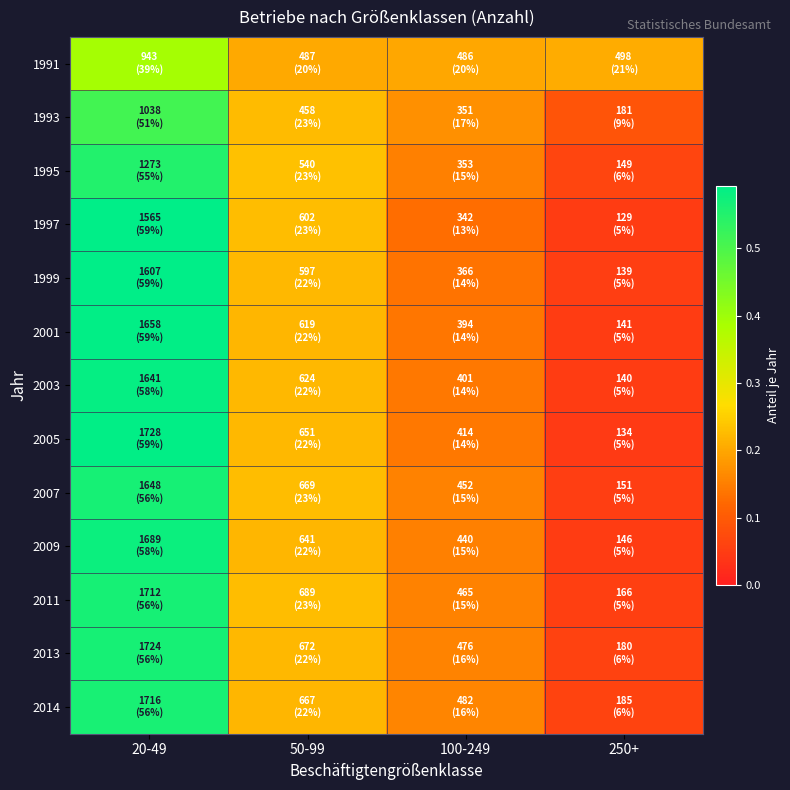

Reading left to right, what are all the values shown in this chart?

1991: 20-49=0.4	50-99=0.2	100-249=0.2	250+=0.2
1993: 20-49=0.5	50-99=0.2	100-249=0.2	250+=0.1
1995: 20-49=0.5	50-99=0.2	100-249=0.2	250+=0.1
1997: 20-49=0.6	50-99=0.2	100-249=0.1	250+=0.0
1999: 20-49=0.6	50-99=0.2	100-249=0.1	250+=0.1
2001: 20-49=0.6	50-99=0.2	100-249=0.1	250+=0.1
2003: 20-49=0.6	50-99=0.2	100-249=0.1	250+=0.0
2005: 20-49=0.6	50-99=0.2	100-249=0.1	250+=0.0
2007: 20-49=0.6	50-99=0.2	100-249=0.2	250+=0.1
2009: 20-49=0.6	50-99=0.2	100-249=0.2	250+=0.1
2011: 20-49=0.6	50-99=0.2	100-249=0.2	250+=0.1
2013: 20-49=0.6	50-99=0.2	100-249=0.2	250+=0.1
2014: 20-49=0.6	50-99=0.2	100-249=0.2	250+=0.1